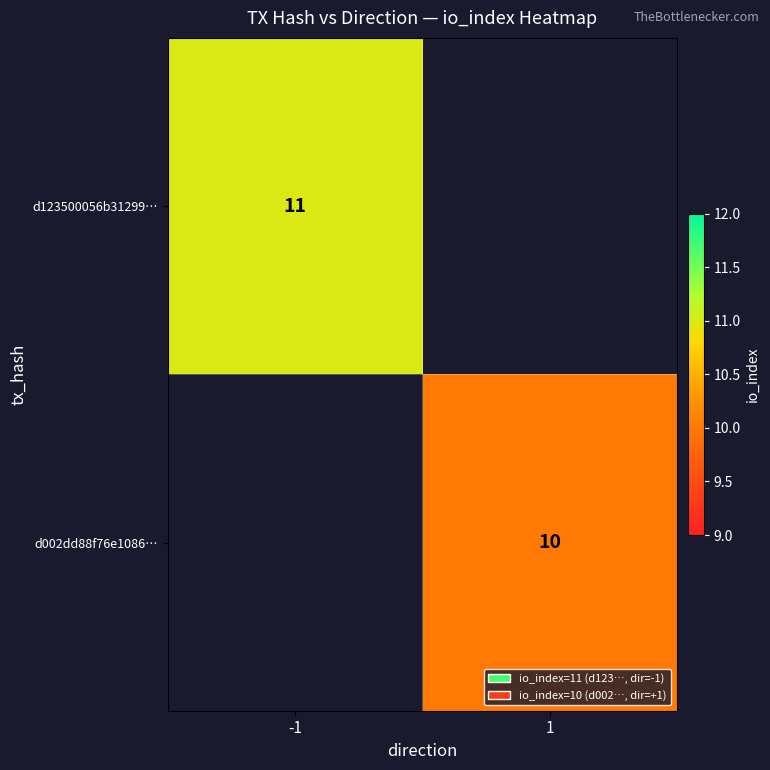

Is the value of d123500056b31299… at -1 greater than the value of d002dd88f76e1086… at 1?

Yes